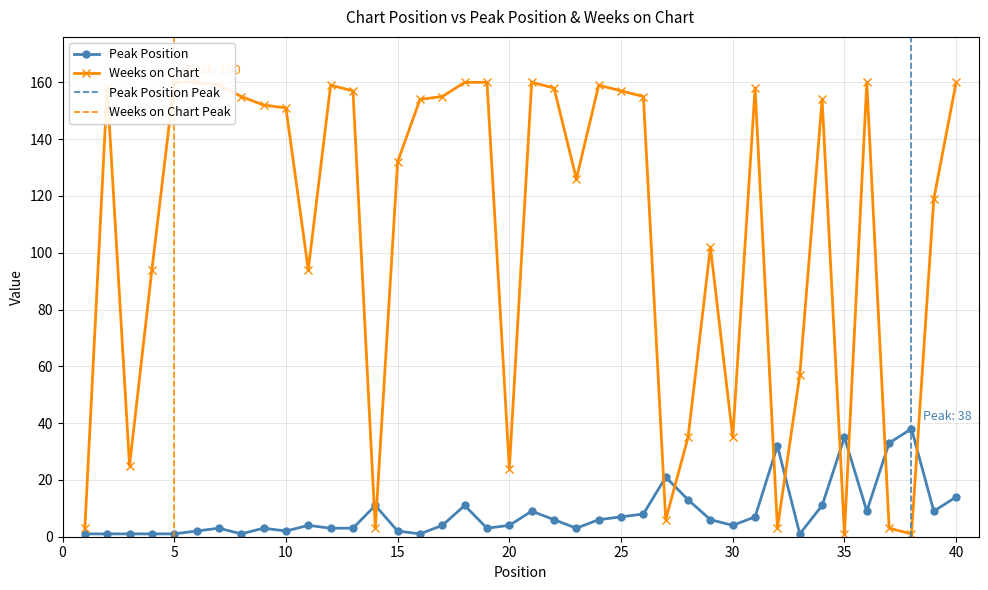

Reading left to right, transcribe all the data shown in this chart.

Peak Position: 1	1	1	1	1	2	3	1	3	2	4	3	3	11	2	1	4	11	3	4	9	6	3	6	7	8	21	13	6	4	7	32	1	11	35	9	33	38	9	14
Weeks on Chart: 3	158	25	94	160	160	159	155	152	151	94	159	157	3	132	154	155	160	160	24	160	158	126	159	157	155	6	35	102	35	158	3	57	154	1	160	3	1	119	160